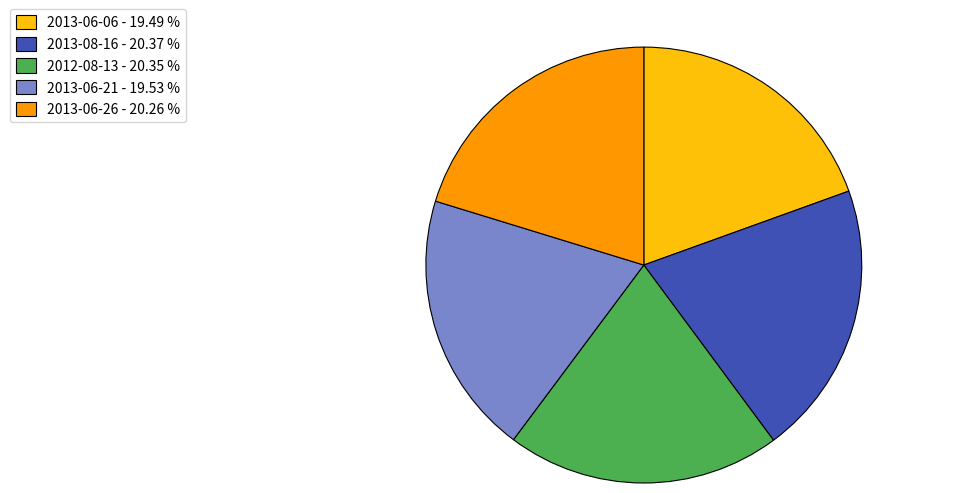

The 2012-08-13 slice represents 15% of the pie. True or false?

False